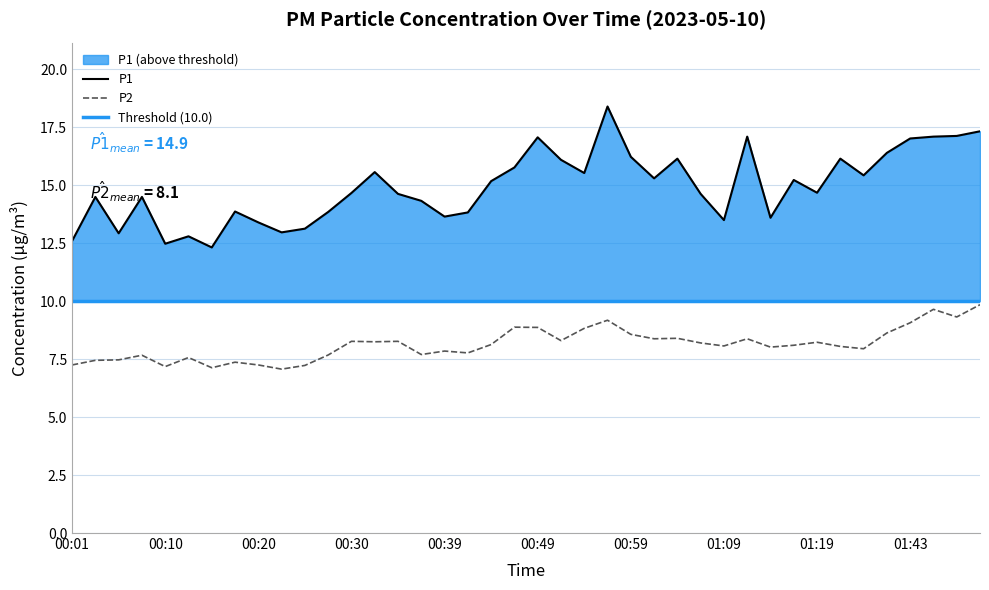

What is the minimum value shown in the chart?

7.1